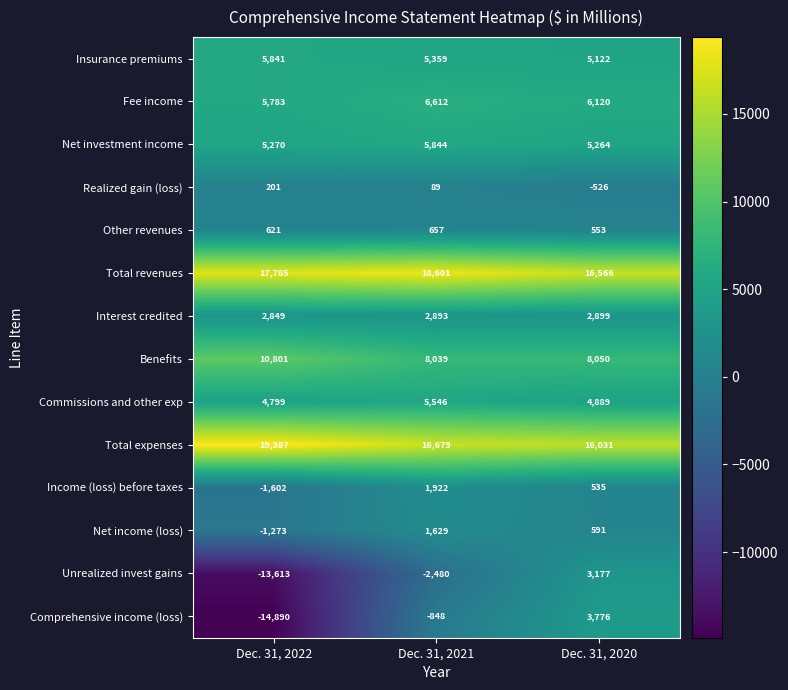

How many Fee income values are between 5783 and 6612?

3